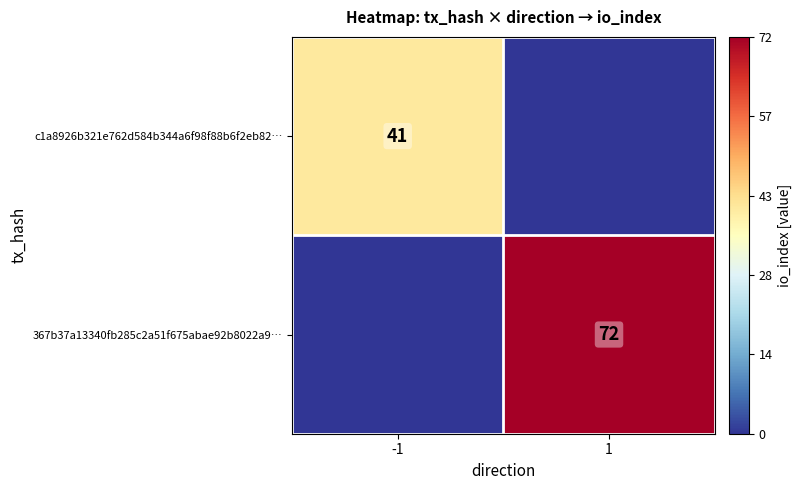

True or false: c1a8926b321e762d584b344a6f98f88b6f2eb82… has a value of 41 at -1.

True